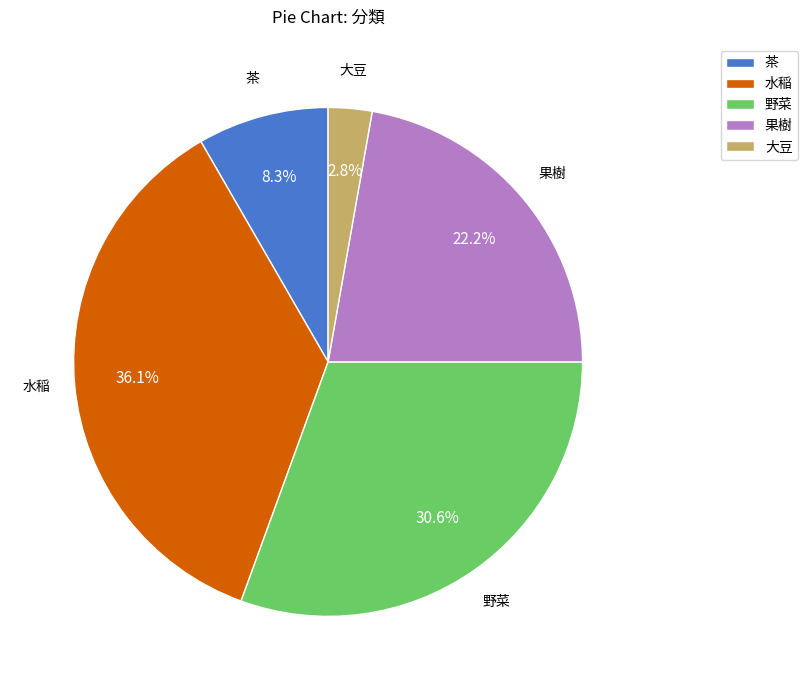

True or false: 大豆 accounts for 3% of the total.

True